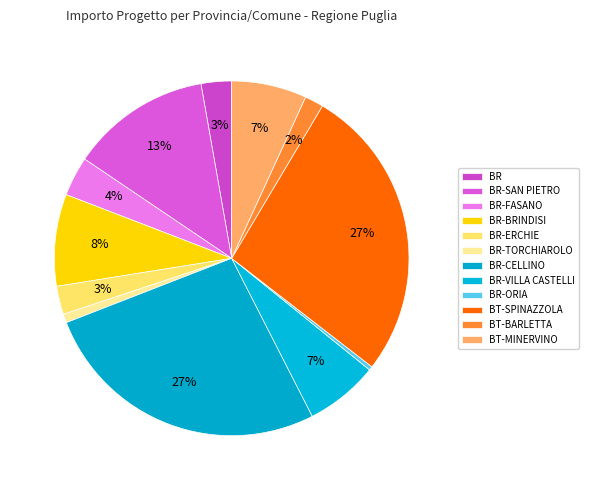

Between BT-MINERVINO and BR-FASANO, which is larger?

BT-MINERVINO